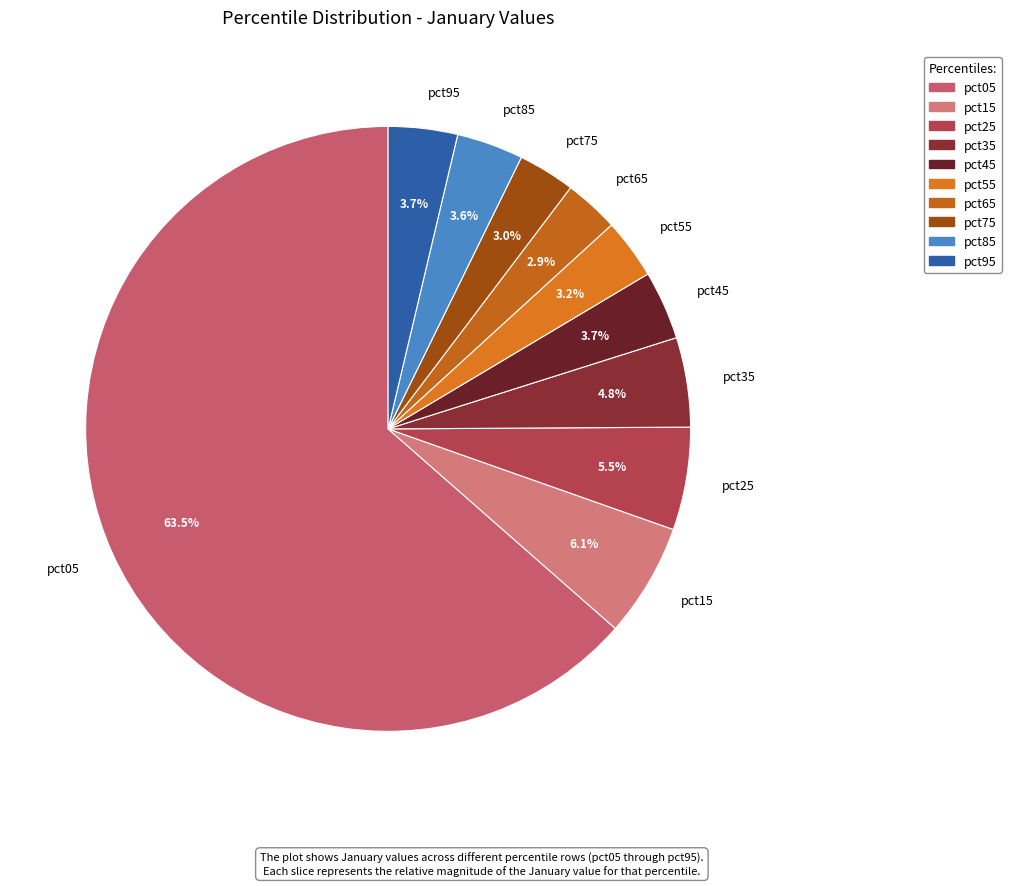

Which has a higher value, pct45 or pct25?

pct25